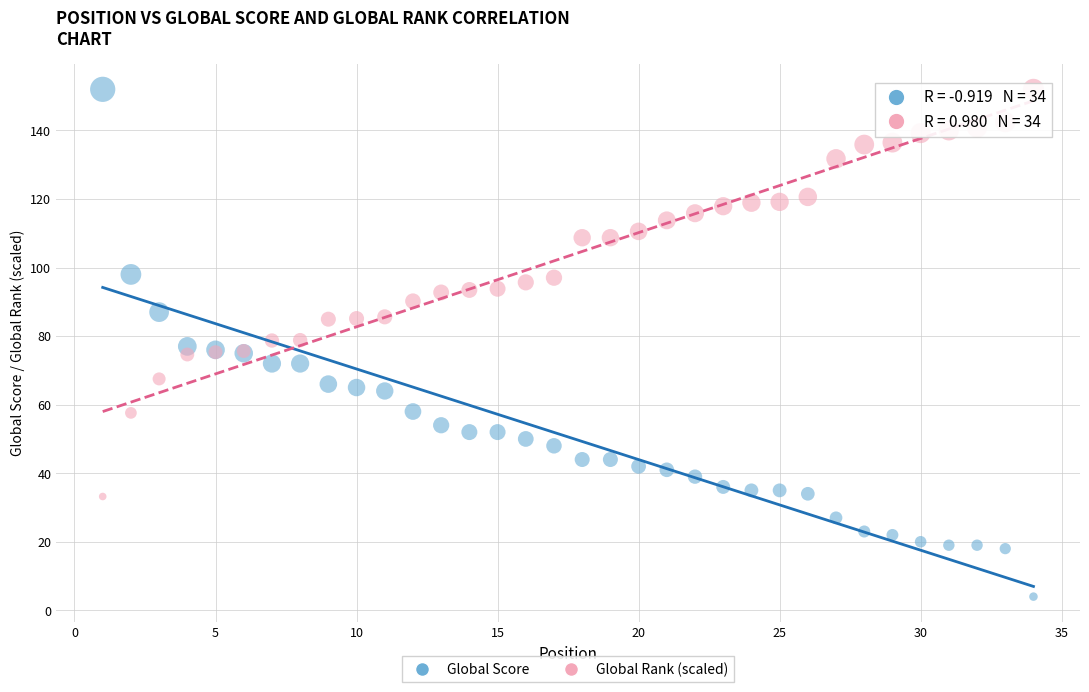

What are all the series names shown in the legend?

Global Score, Global Rank (scaled)